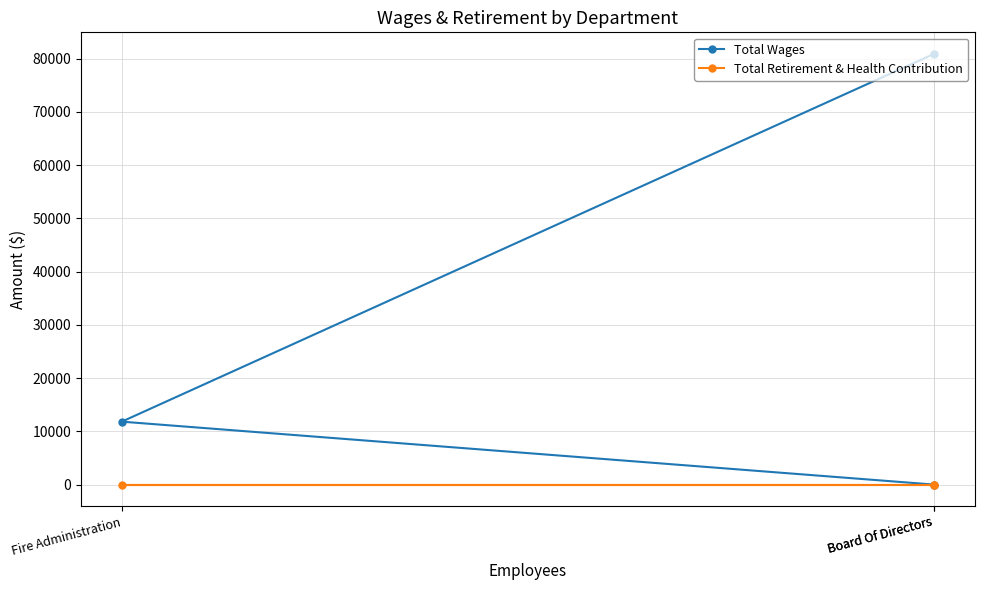

Is the value of Total Wages at Board Of Directors greater than the value of Total Retirement & Health Contribution at Fire Administration?

Yes